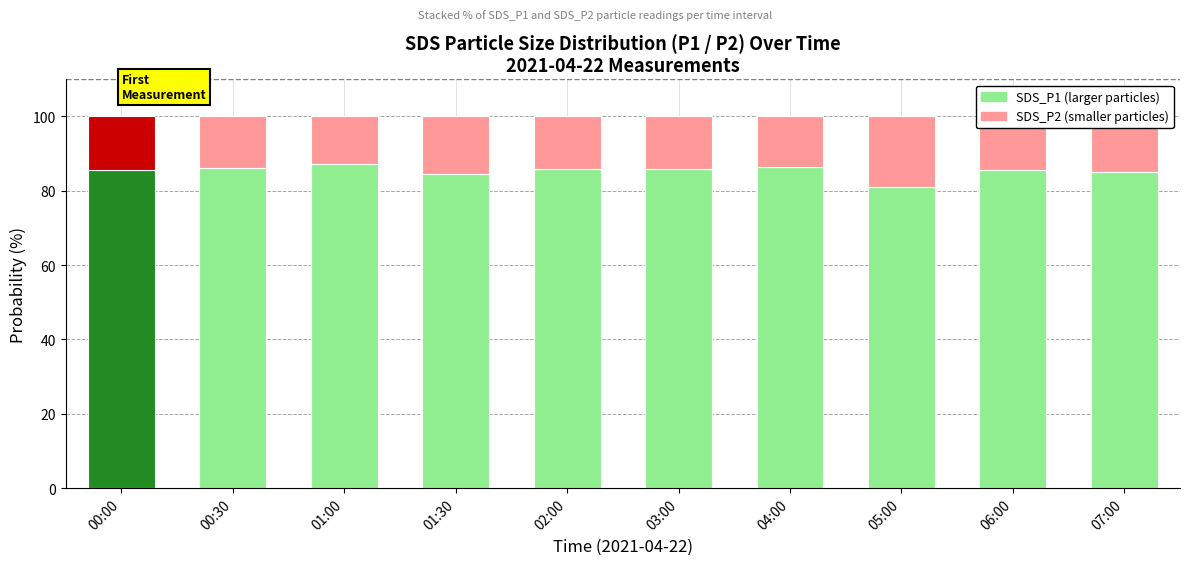

What is the total value across all series at 00:00?

100.0